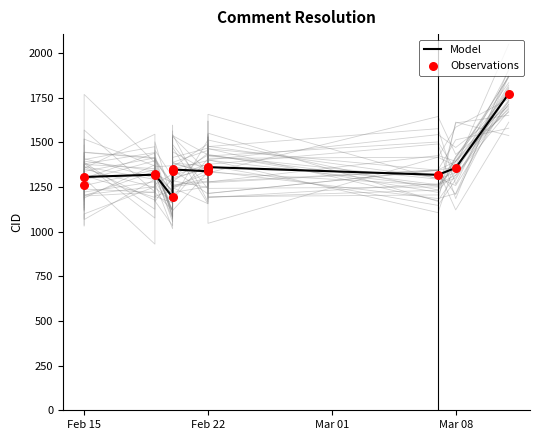

Which series reaches the maximum Y coordinate?

Model